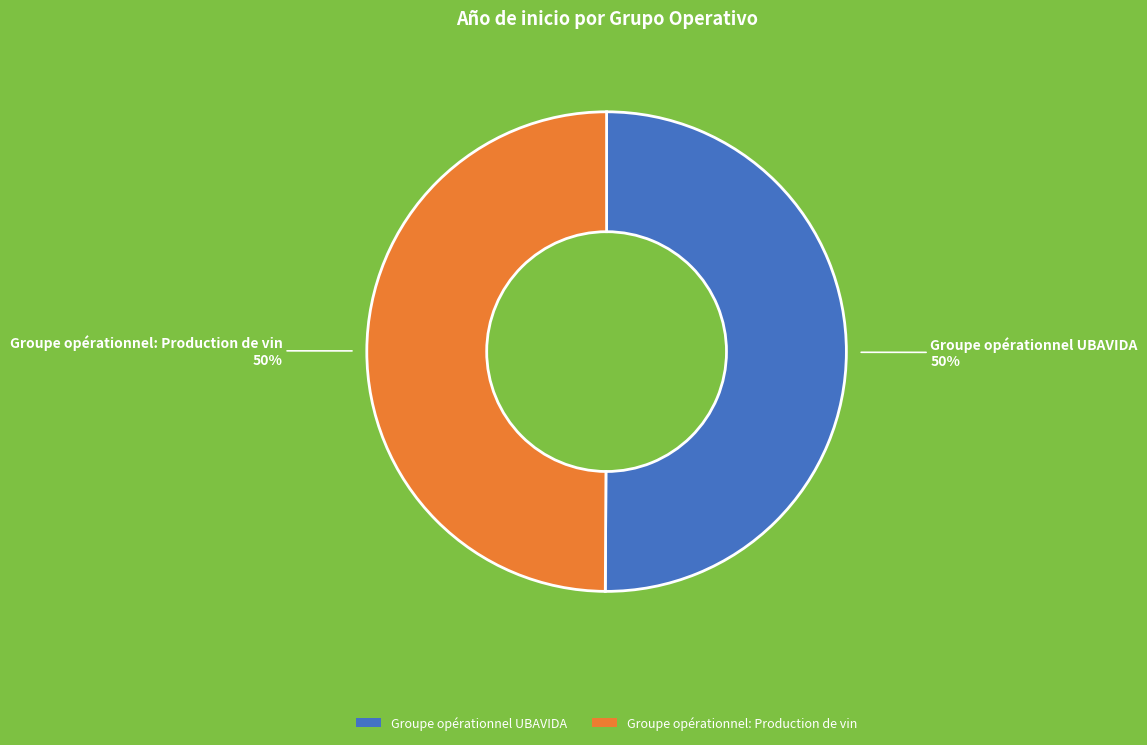

Combined, do Groupe opérationnel: Production de vin and Groupe opérationnel UBAVIDA account for over 50%?

Yes